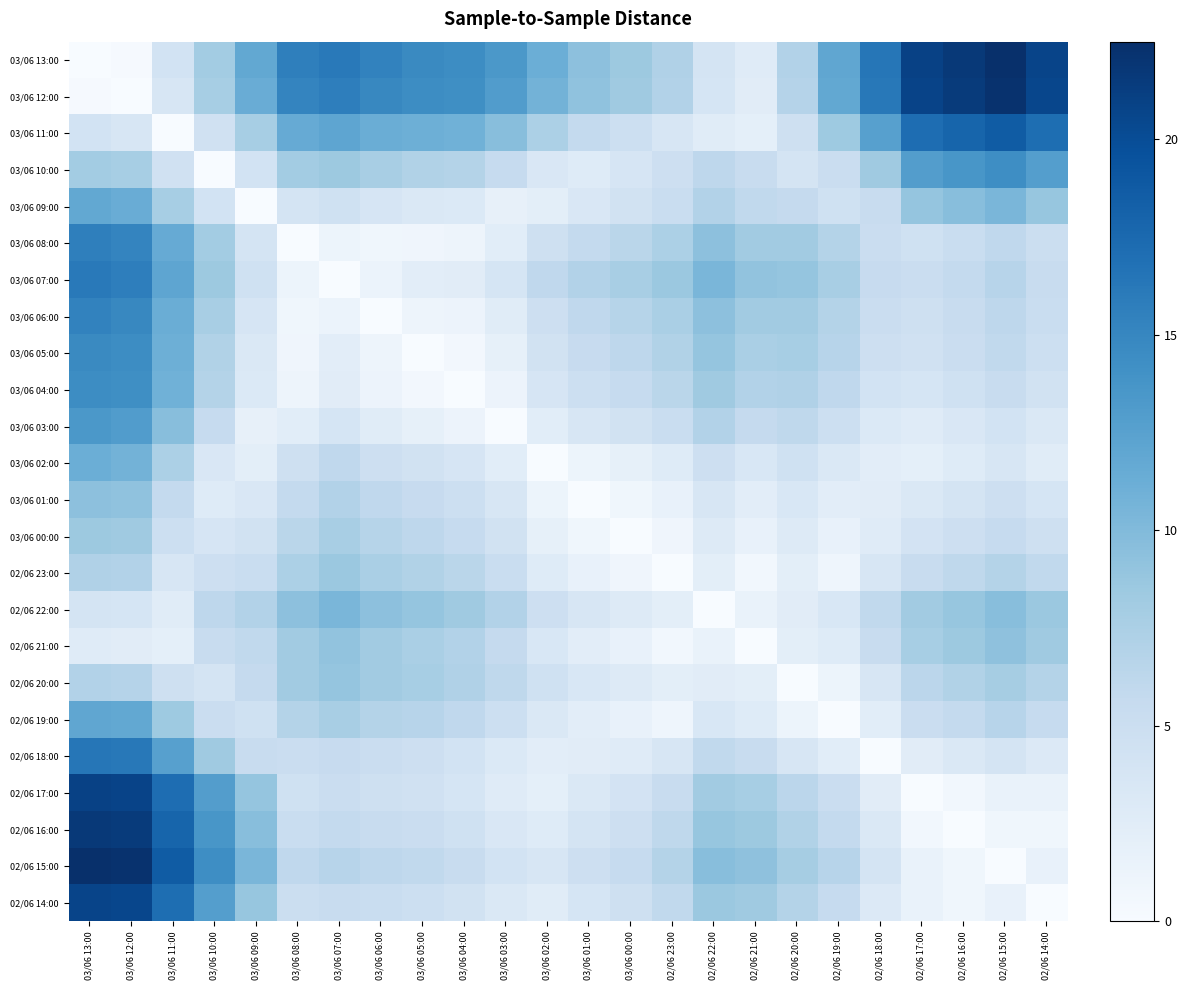

Which series has the largest total across all categories?

03/06 13:00